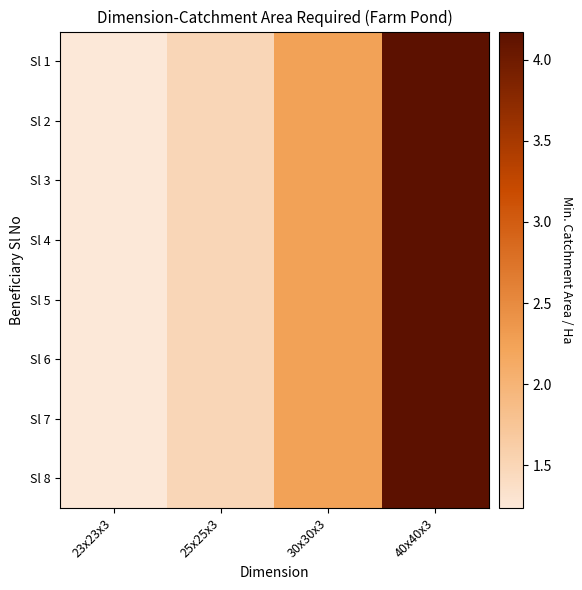

Which series has the largest total across all categories?

Sl 1